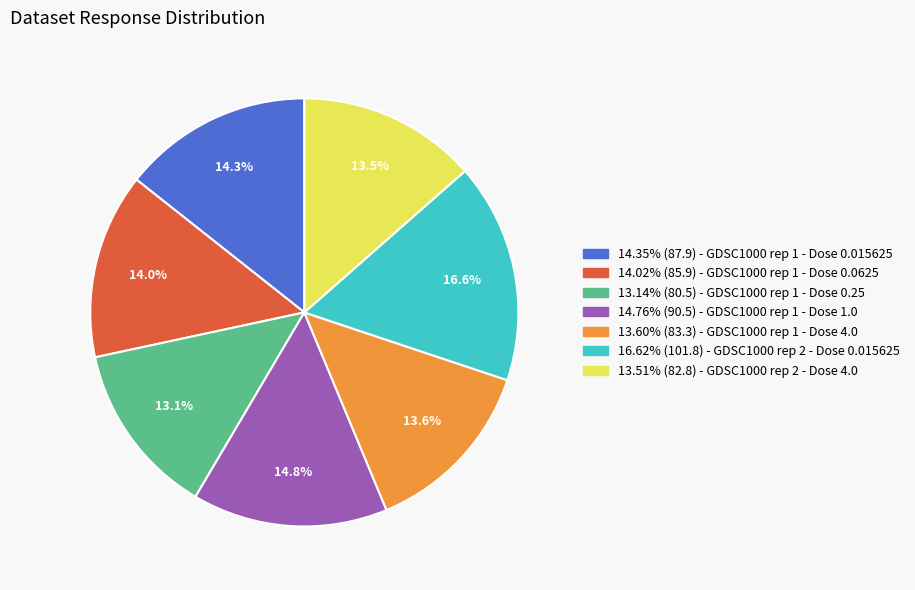

Is there a majority slice in this chart?

No